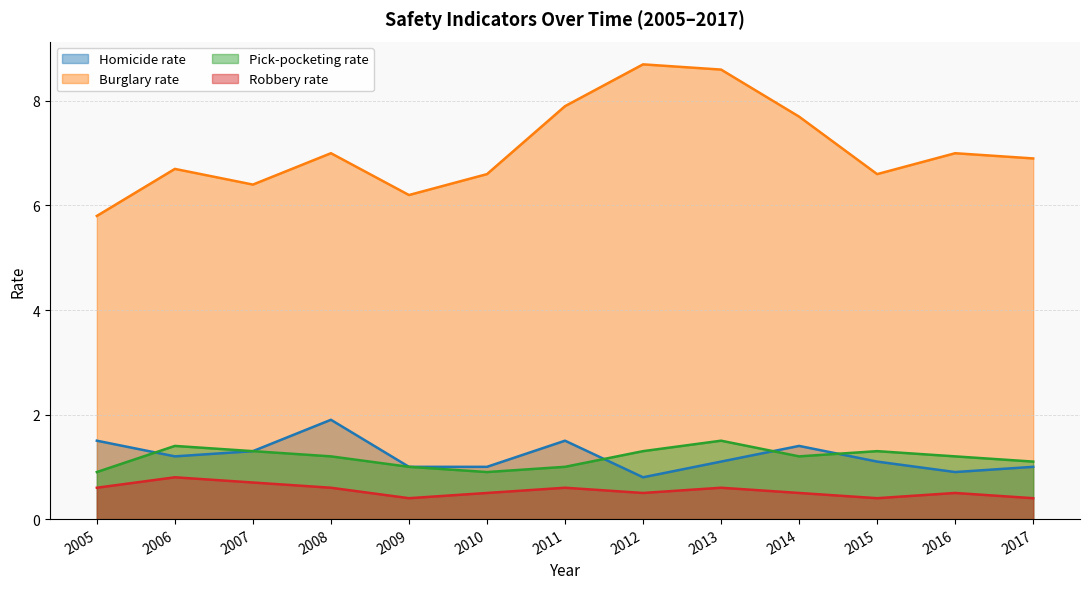

What is the spread (max minus min) of values at 2013?

8.0